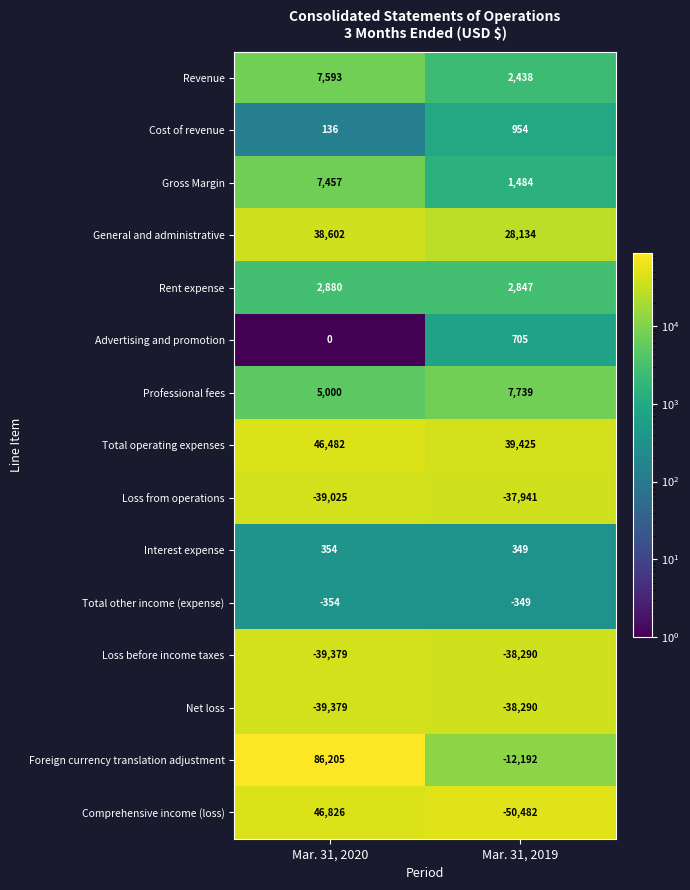

Reading left to right, transcribe all the data shown in this chart.

Revenue: 7593	2438
Cost of revenue: 136	954
Gross Margin: 7457	1484
General and administrative: 38602	28134
Rent expense: 2880	2847
Advertising and promotion: 0	705
Professional fees: 5000	7739
Total operating expenses: 46482	39425
Loss from operations: -39025	-37941
Interest expense: 354	349
Total other income (expense): -354	-349
Loss before income taxes: -39379	-38290
Net loss: -39379	-38290
Foreign currency translation adjustment: 86205	-12192
Comprehensive income (loss): 46826	-50482